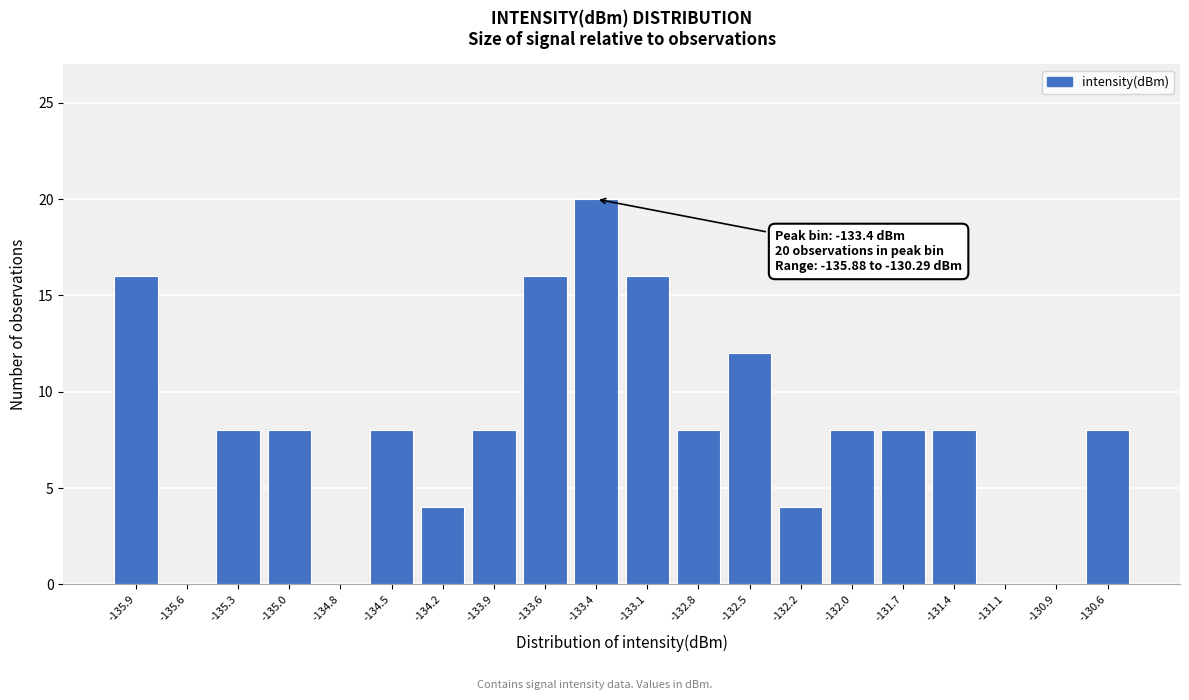

Reading right to left, extract all data points from this chart.

-130.6=8	-130.9=0	-131.1=0	-131.4=8	-131.7=8	-132.0=8	-132.2=4	-132.5=12	-132.8=8	-133.1=16	-133.4=20	-133.6=16	-133.9=8	-134.2=4	-134.5=8	-134.8=0	-135.0=8	-135.3=8	-135.6=0	-135.9=16